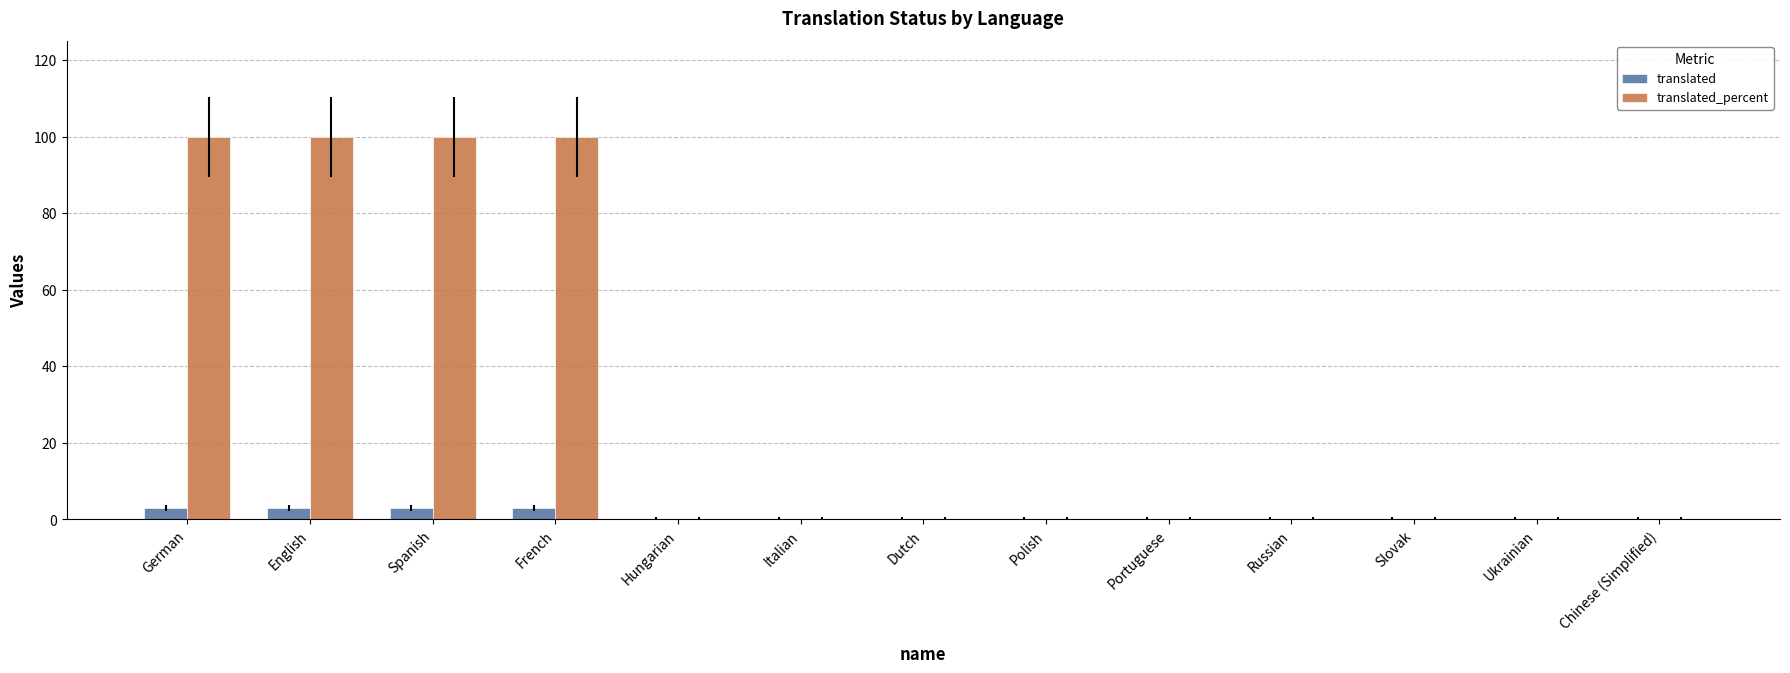

Reading right to left, list all the values displayed in this chart.

translated: Chinese (Simplified)=0	Ukrainian=0	Slovak=0	Russian=0	Portuguese=0	Polish=0	Dutch=0	Italian=0	Hungarian=0	French=3	Spanish=3	English=3	German=3
translated_percent: Chinese (Simplified)=0	Ukrainian=0	Slovak=0	Russian=0	Portuguese=0	Polish=0	Dutch=0	Italian=0	Hungarian=0	French=100	Spanish=100	English=100	German=100